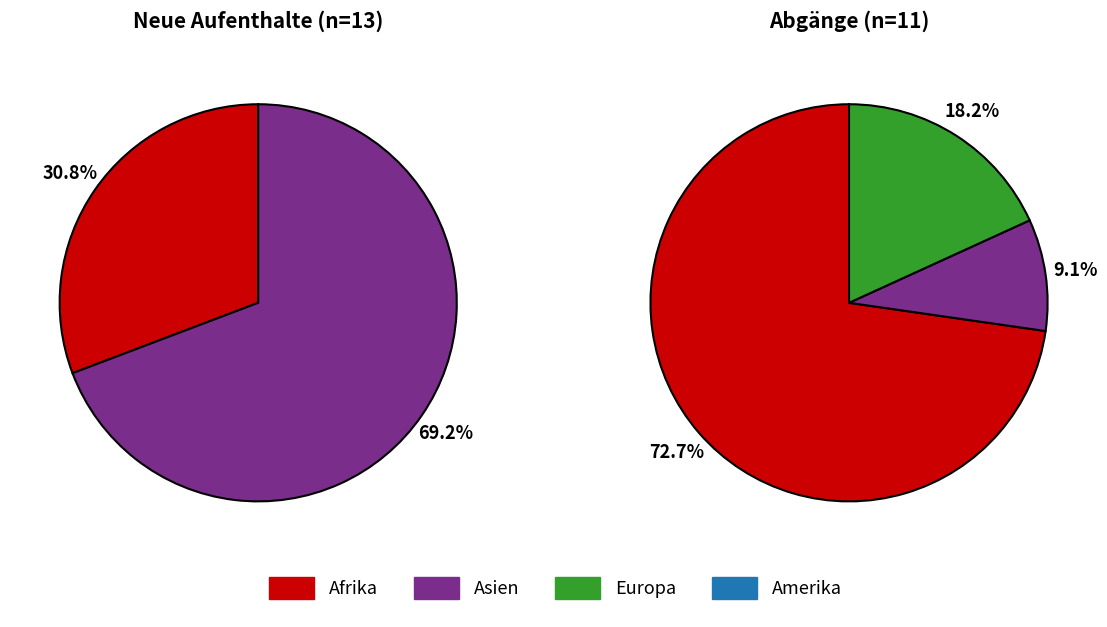

Does Afrika account for over 50% of the chart?

No